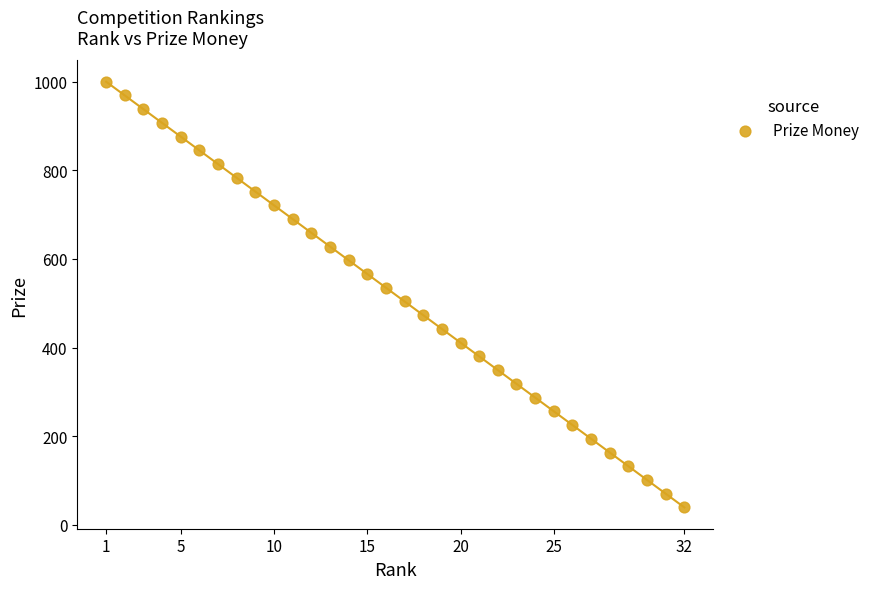

What is the range of X values (max minus min)?

31